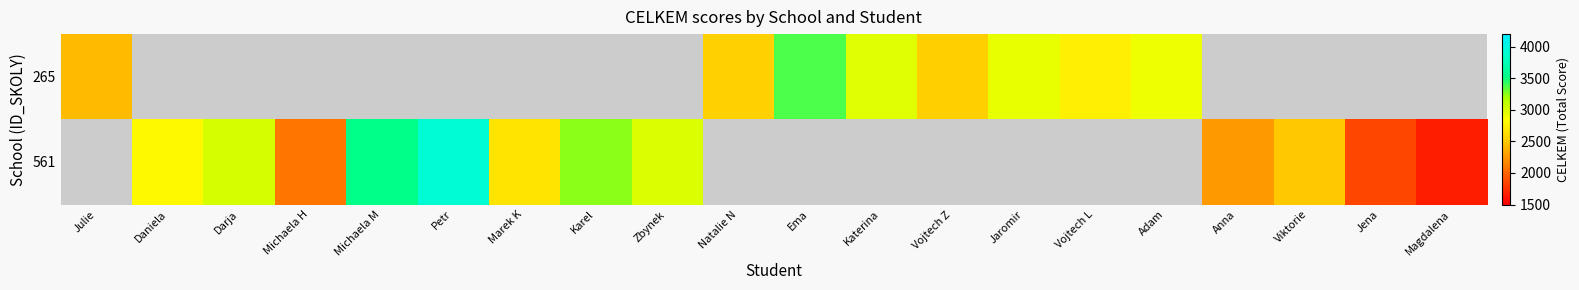

At which label does 265 first exceed 2548?

Ema